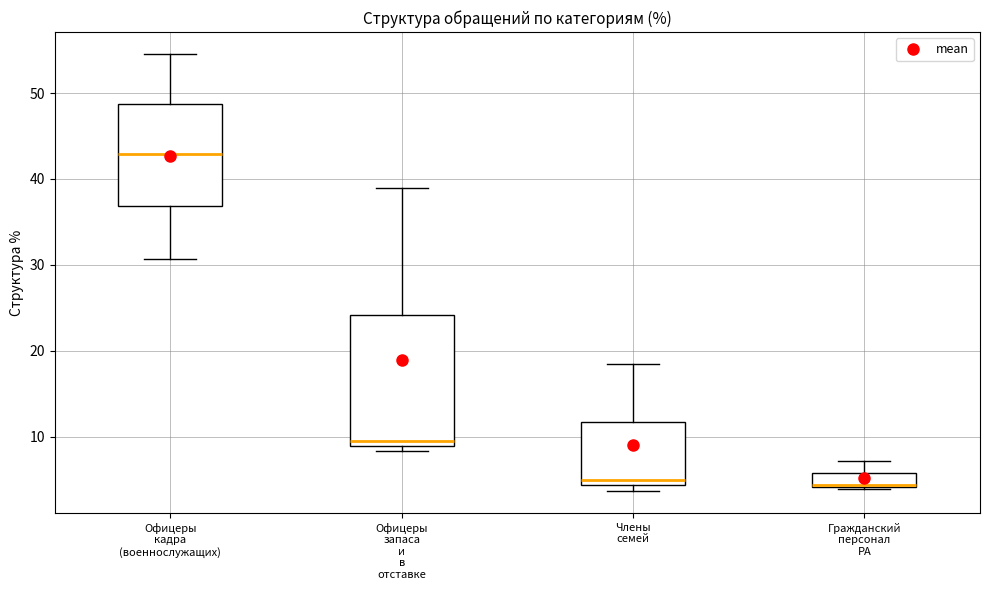

Comparing the boxes themselves (not the whiskers), which one is the tallest?

Офицеры запаса и в отставке